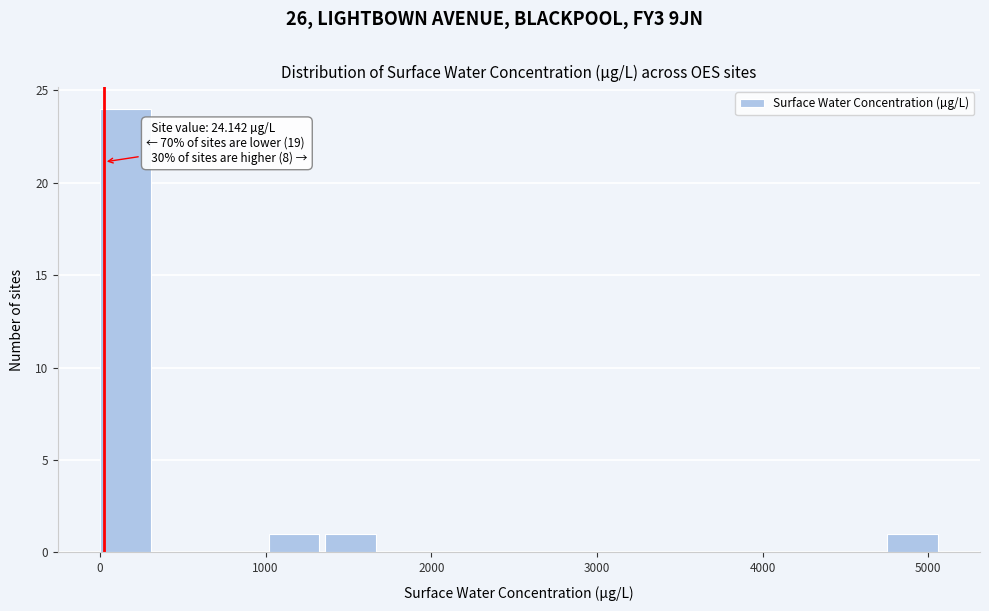

Around what value on the x-axis is the tallest bar? Give the approximate position of its centre, as read against the axis.

200